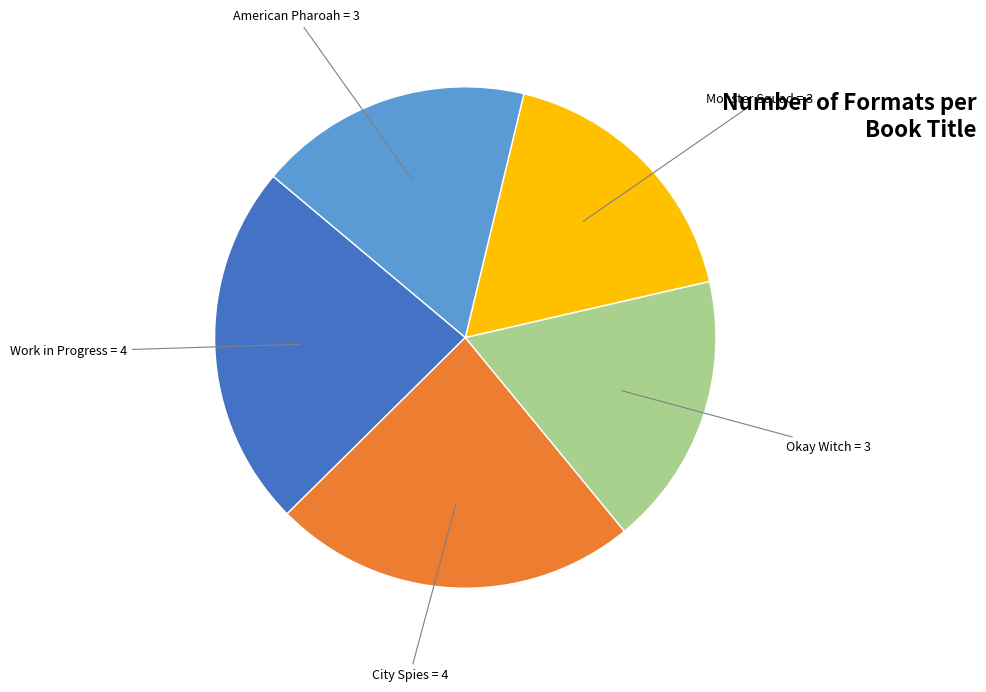

Does any single category account for the majority?

No